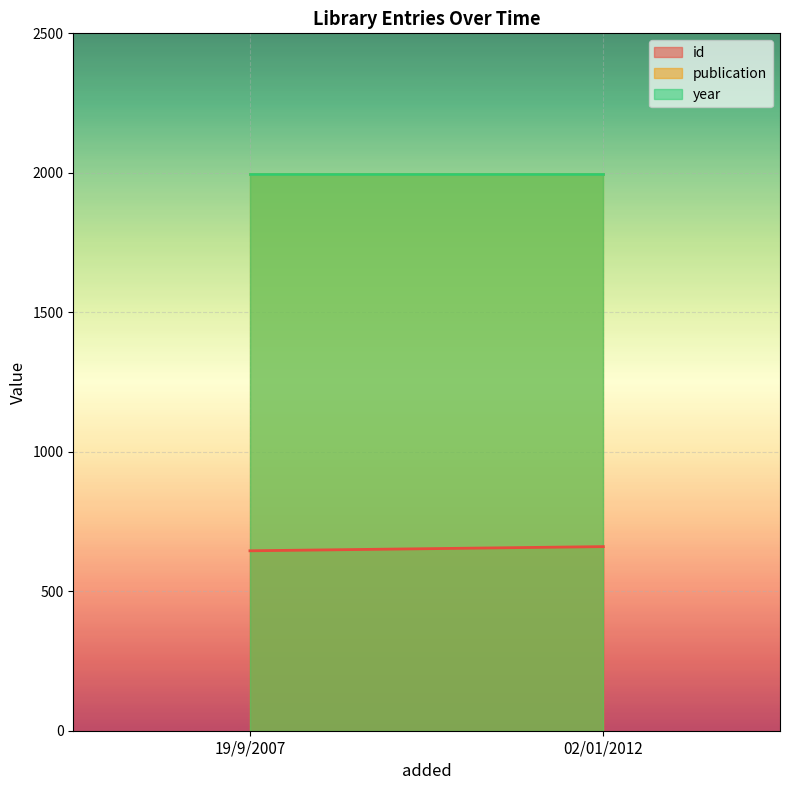

Reading right to left, extract all data points from this chart.

id: 660	645
publication: 1995	1995
year: 1995	1995